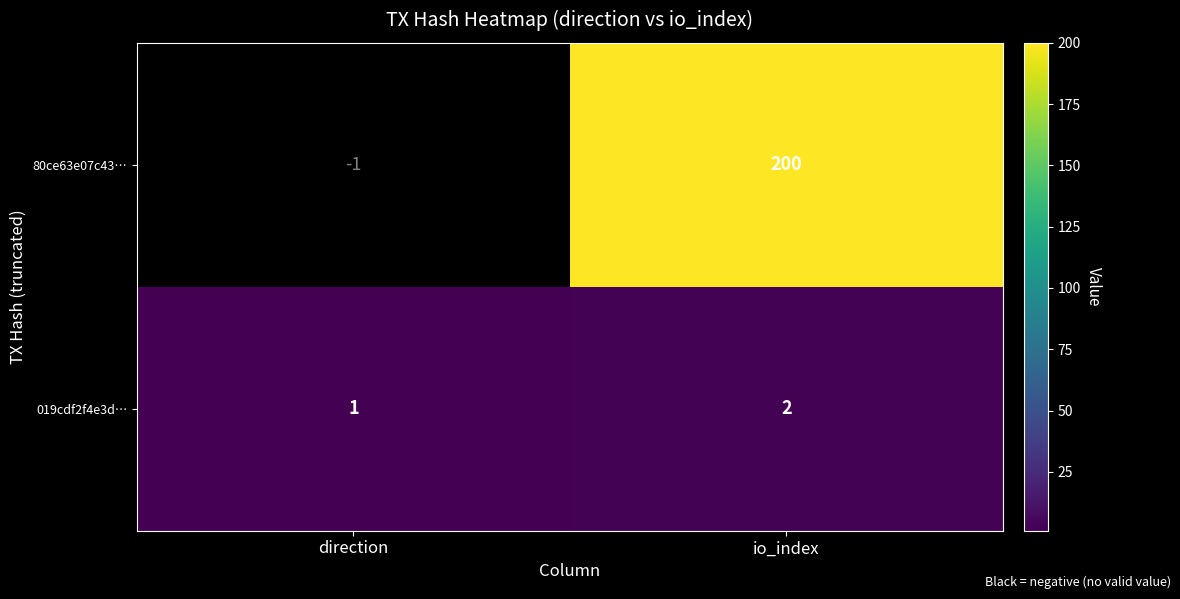

The value of 019cdf2f4e3d… at direction is 1. True or false?

True